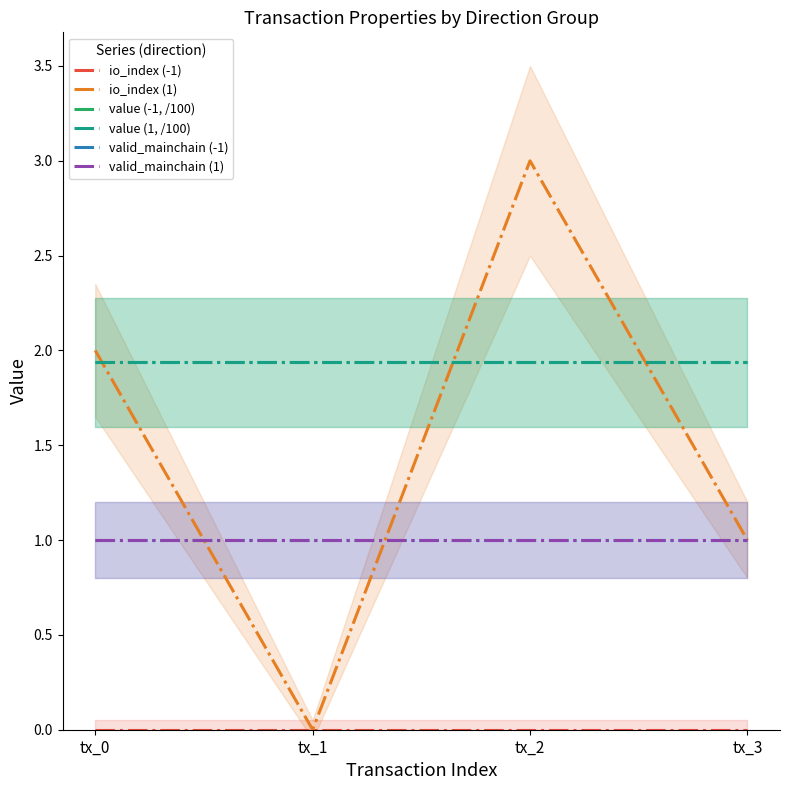

How many io_index (1) values are between 1 and 3?

3